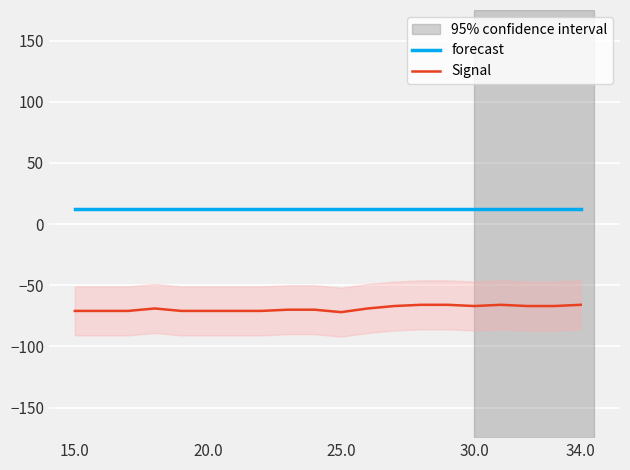

The forecast series shows 12.6 at 25.0. True or false?

True